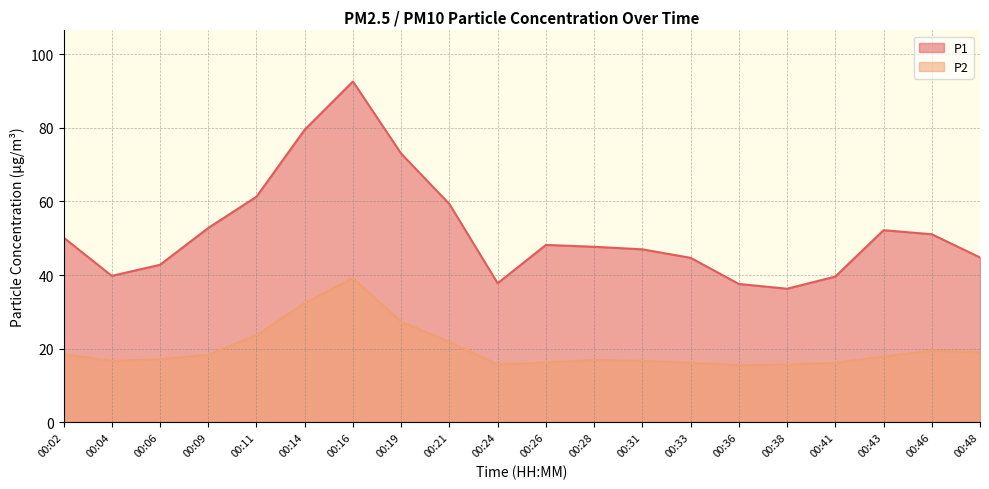

Reading left to right, list all the values displayed in this chart.

P1: 50.2	39.8	42.8	52.8	61.3	79.5	92.6	73.0	59.3	37.8	48.2	47.7	47.0	44.7	37.6	36.3	39.6	52.2	51.1	44.8
P2: 18.5	16.7	17.1	18.4	23.7	32.4	39.2	27.3	21.9	15.7	16.3	16.9	16.7	16.2	15.5	15.7	16.2	17.9	19.5	19.0